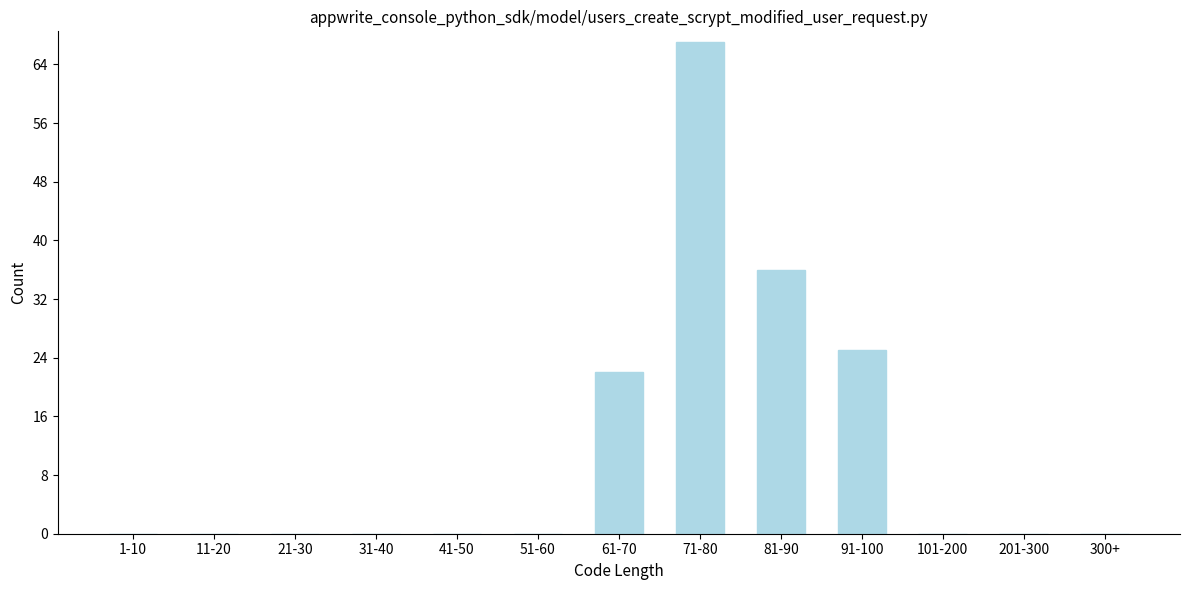

Reading left to right, extract all data points from this chart.

1-10=0	11-20=0	21-30=0	31-40=0	41-50=0	51-60=0	61-70=22	71-80=67	81-90=36	91-100=25	101-200=0	201-300=0	300+=0